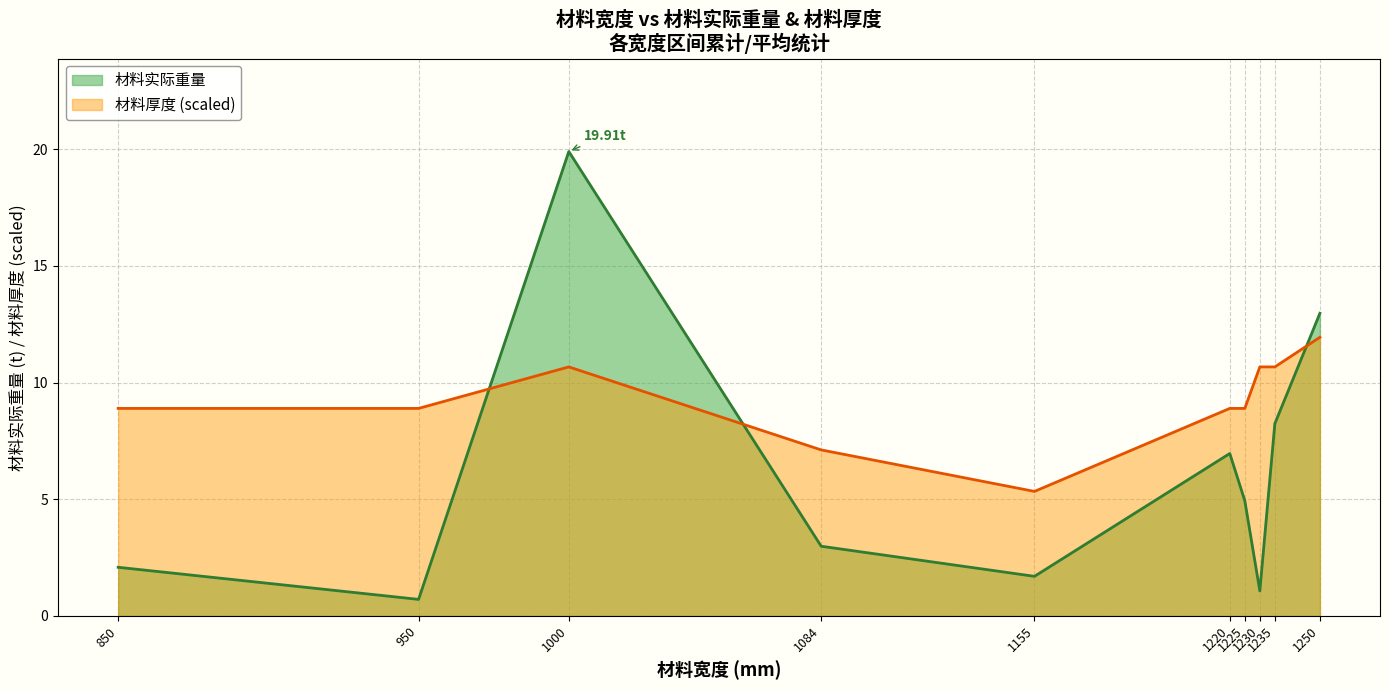

List the series in order of their peak value, highest first.

材料实际重量, 材料厚度 (scaled)